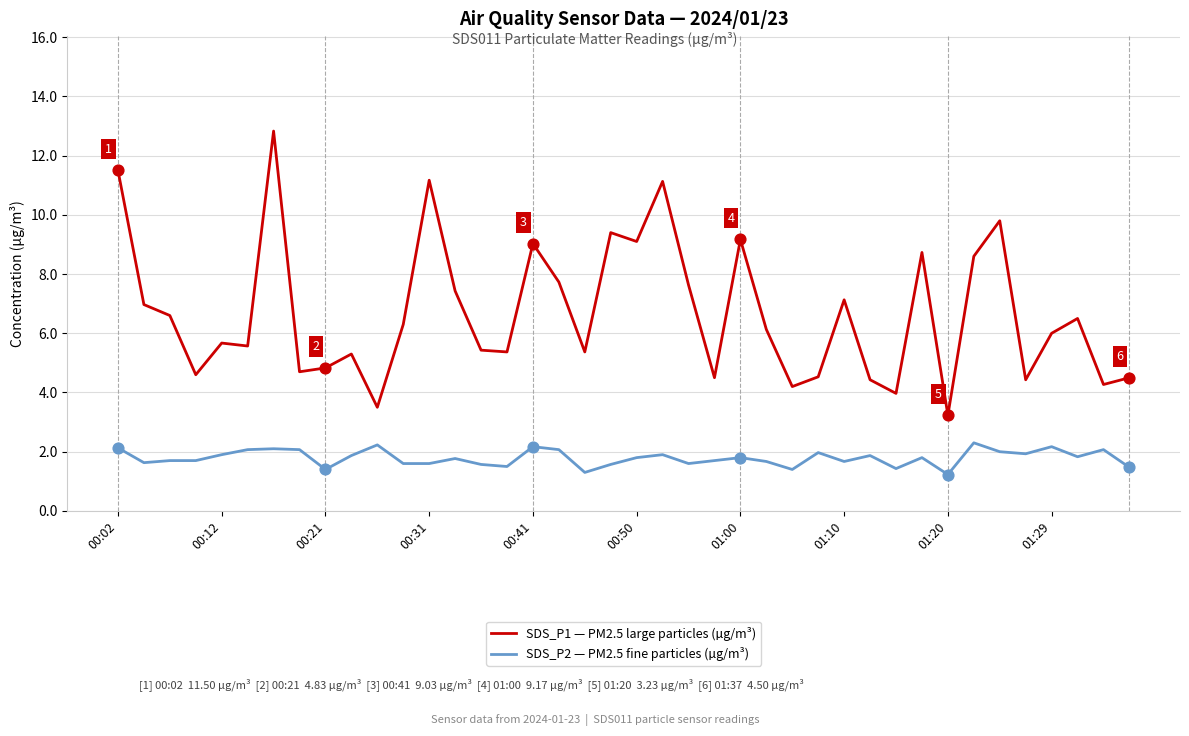

Which series has the largest total across all categories?

SDS_P1 — PM2.5 large particles (µg/m³)